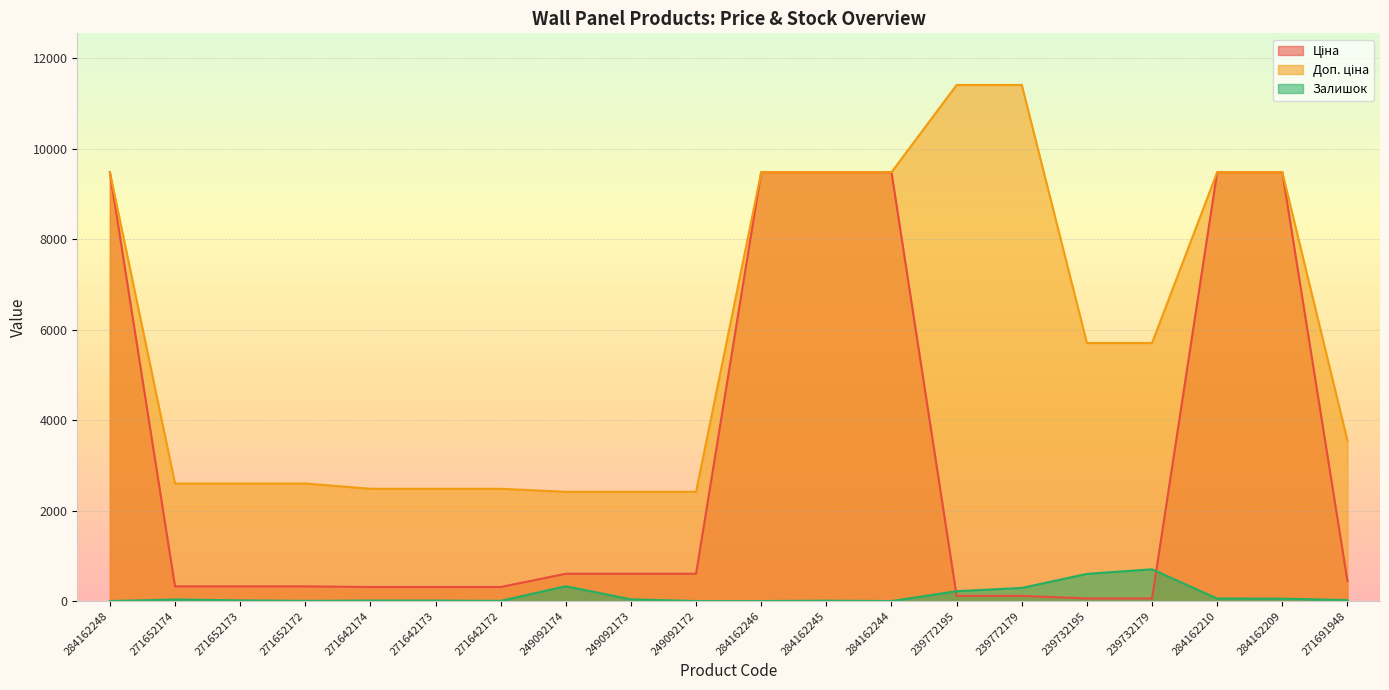

The value of Доп. ціна at 249092174 is 3529.4. True or false?

False